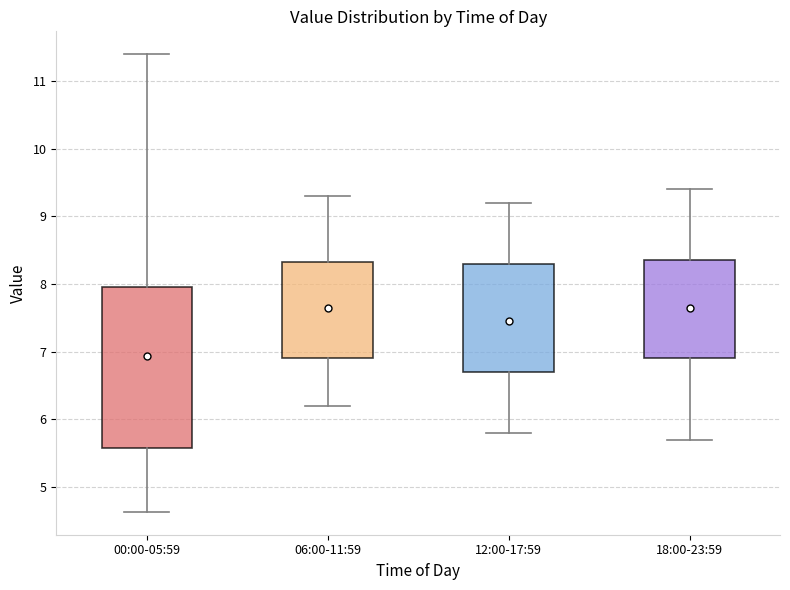

Comparing the boxes themselves (not the whiskers), which one is the tallest?

00:00-05:59